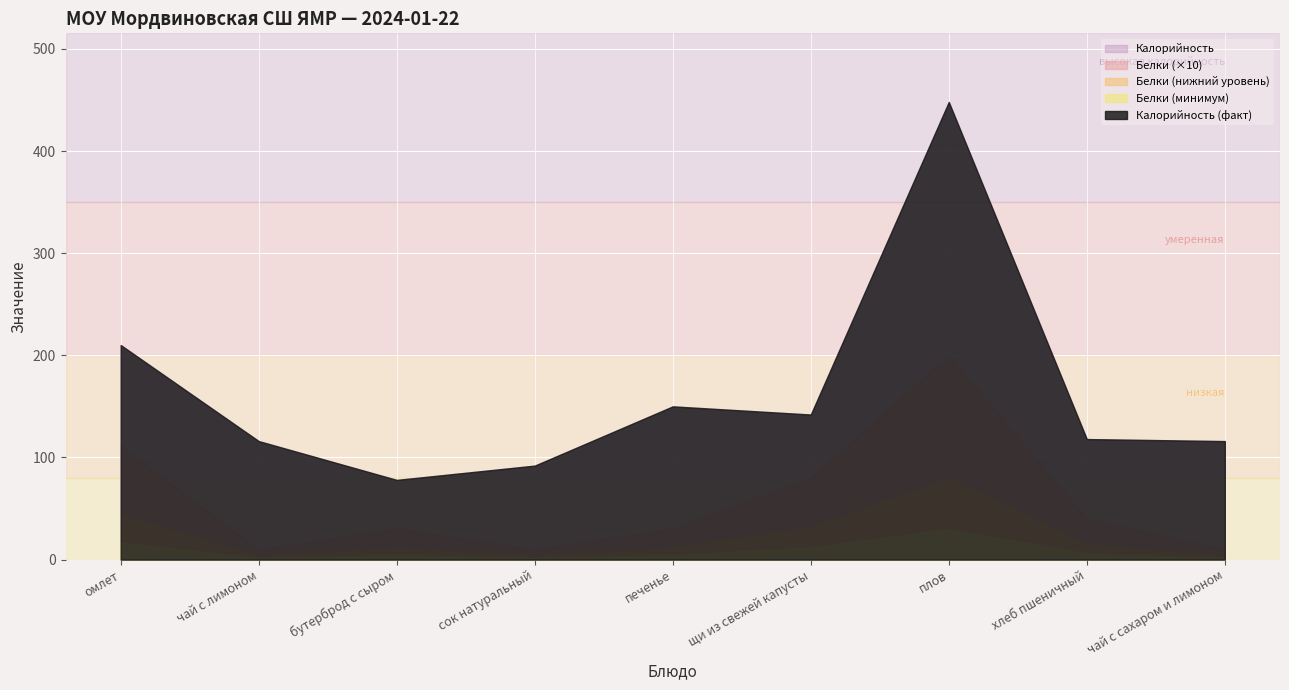

What is the difference between the maximum and second lowest values in the Белки series?

19.0